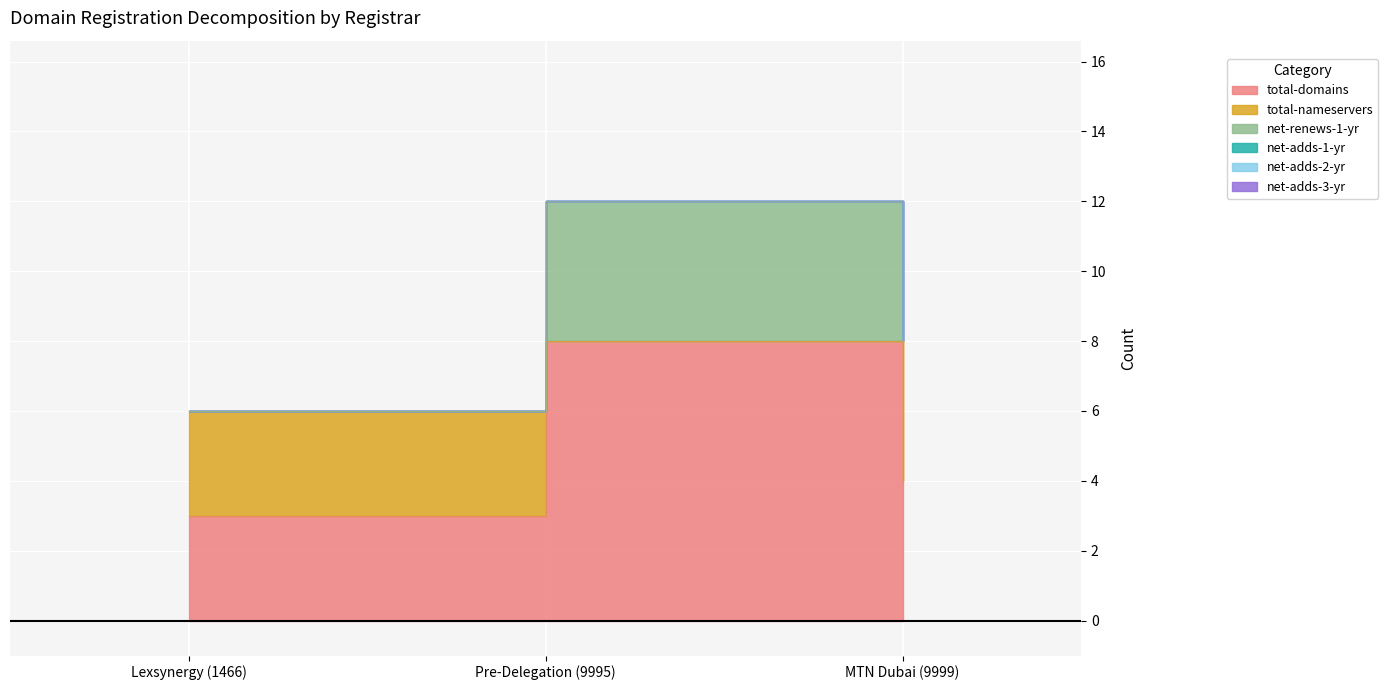

Reading right to left, extract all data points from this chart.

total-domains: 4	8	3
total-nameservers: 4	0	3
net-renews-1-yr: 0	4	0
net-adds-1-yr: 0	0	0
net-adds-2-yr: 0	0	0
net-adds-3-yr: 0	0	0